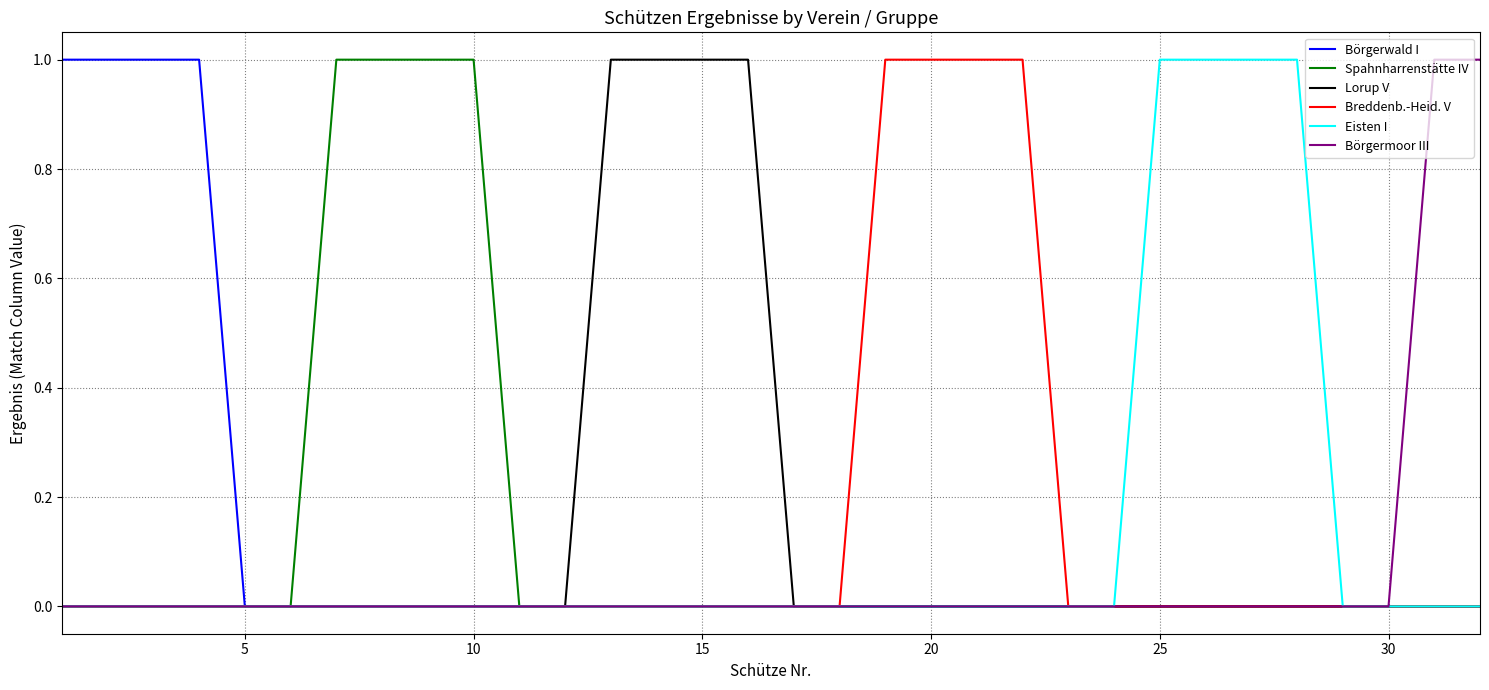

The Börgermoor III series shows 0 at 30. True or false?

True